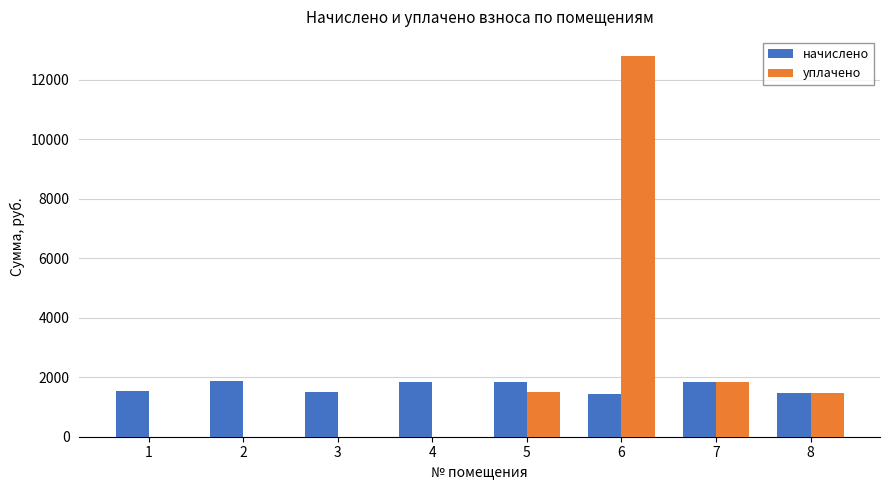

Which series has the largest total across all categories?

уплачено